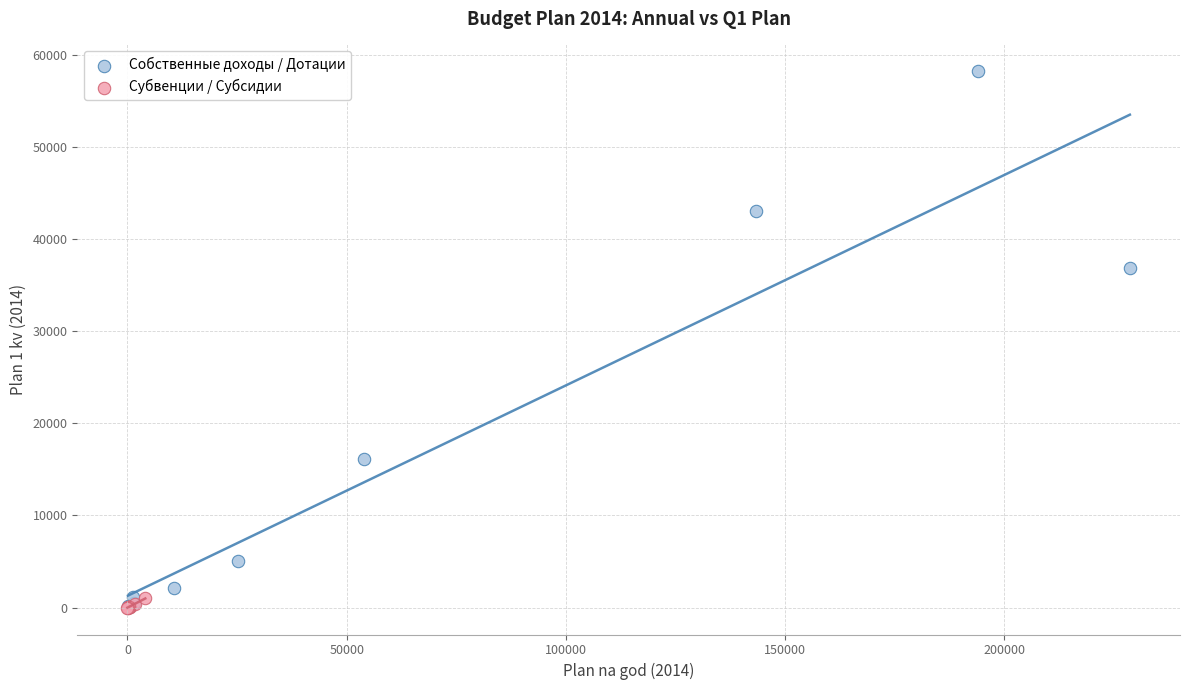

Which series has the largest Y range (max minus min)?

Собственные доходы / Дотации